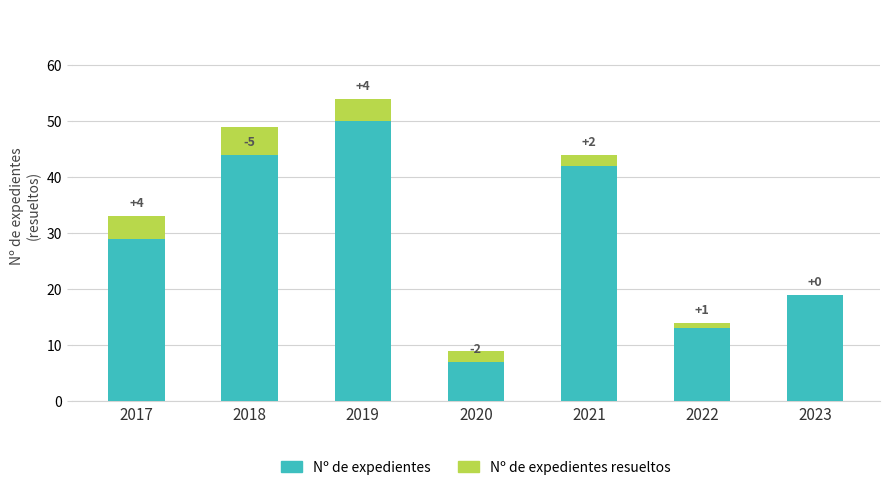

What is the difference between the Nº de expedientes resueltos values at 2020 and 2022?

3